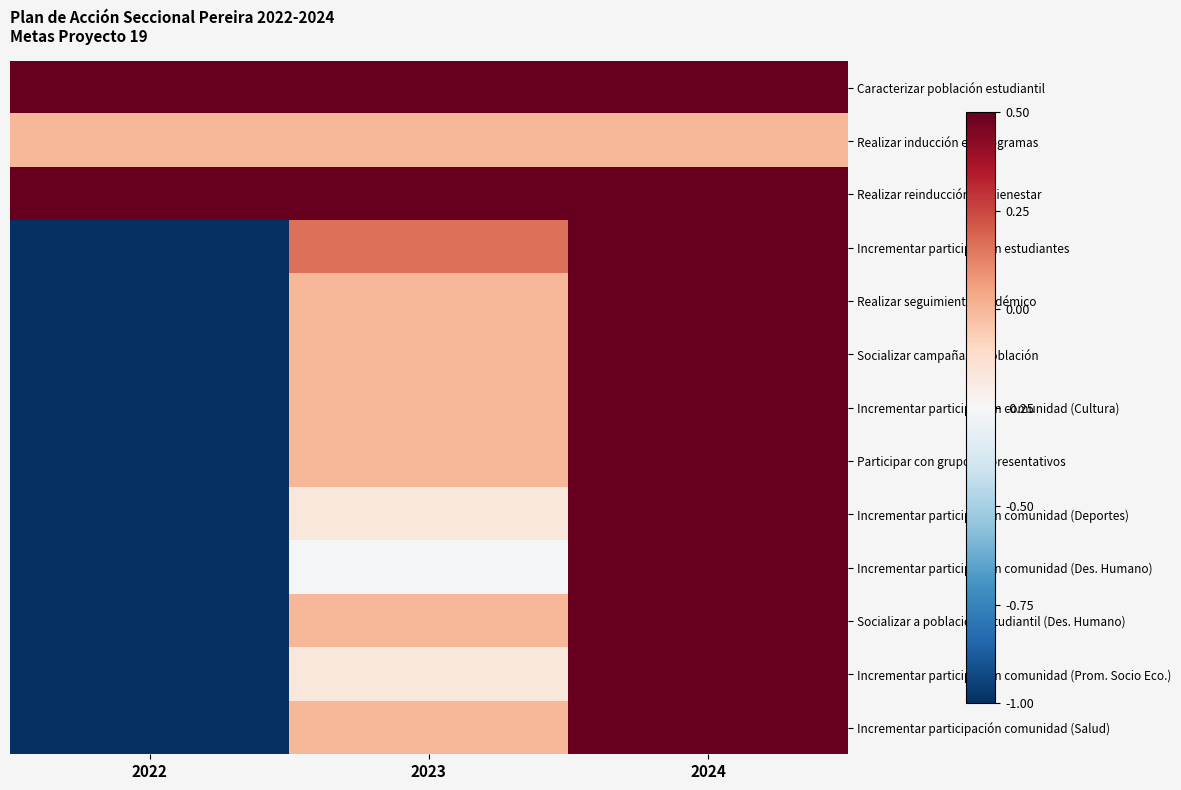

How many distinct data groups are displayed?

13